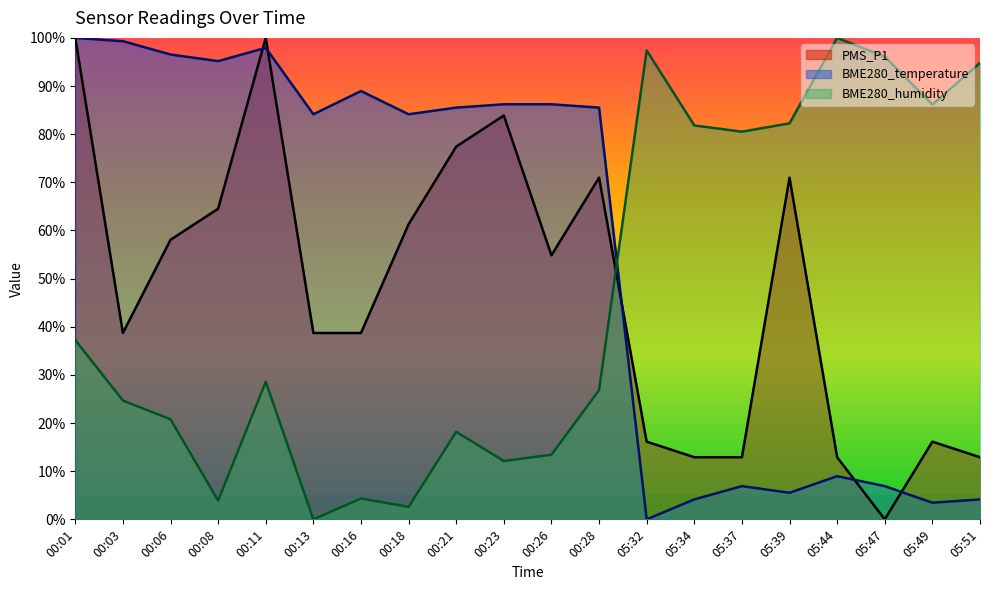

Reading left to right, transcribe all the data shown in this chart.

PMS_P1: 00:01=100.0	00:03=38.7	00:06=58.1	00:08=64.5	00:11=100.0	00:13=38.7	00:16=38.7	00:18=61.3	00:21=77.4	00:23=83.9	00:26=54.8	00:28=71.0	05:32=16.1	05:34=12.9	05:37=12.9	05:39=71.0	05:44=12.9	05:47=0.0	05:49=16.1	05:51=12.9
BME280_temperature: 00:01=100.0	00:03=99.3	00:06=96.6	00:08=95.2	00:11=97.9	00:13=84.1	00:16=89.0	00:18=84.1	00:21=85.5	00:23=86.2	00:26=86.2	00:28=85.5	05:32=0.0	05:34=4.1	05:37=6.9	05:39=5.5	05:44=9.0	05:47=6.9	05:49=3.4	05:51=4.1
BME280_humidity: 00:01=37.2	00:03=24.7	00:06=20.8	00:08=3.9	00:11=28.6	00:13=0.0	00:16=4.3	00:18=2.6	00:21=18.2	00:23=12.1	00:26=13.4	00:28=26.8	05:32=97.4	05:34=81.8	05:37=80.5	05:39=82.3	05:44=100.0	05:47=96.1	05:49=86.1	05:51=94.8